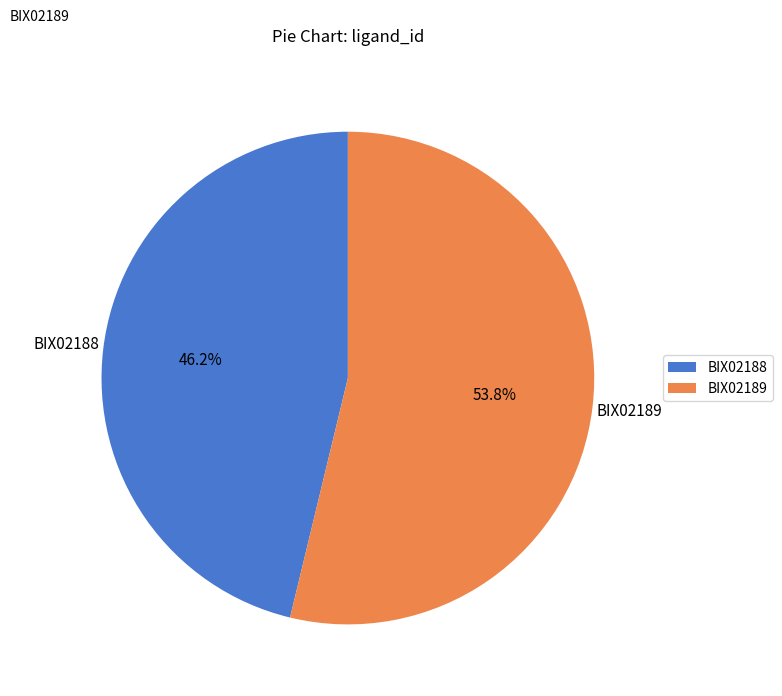

True or false: BIX02188 accounts for 46% of the total.

True